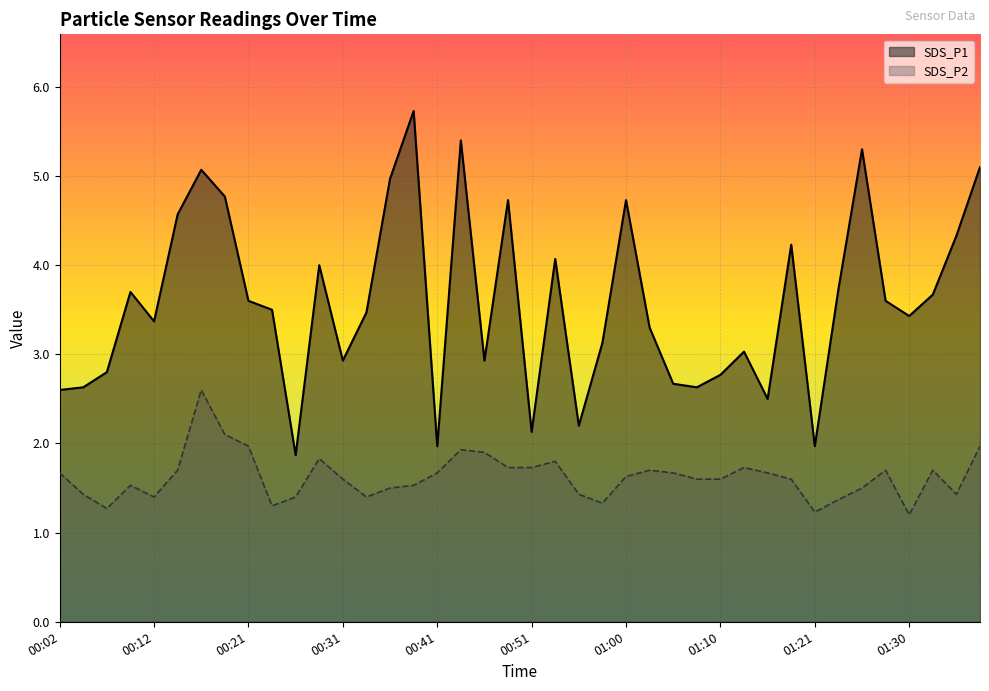

True or false: SDS_P2 and SDS_P1 intersect in this chart.

False